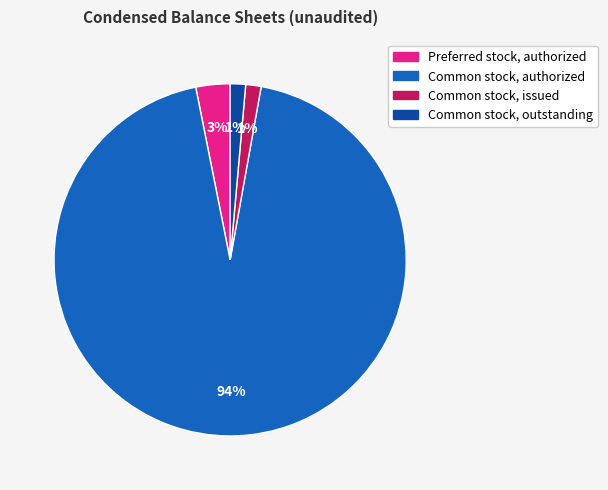

What percentage is the Preferred stock, authorized slice, to the nearest percent?

3%